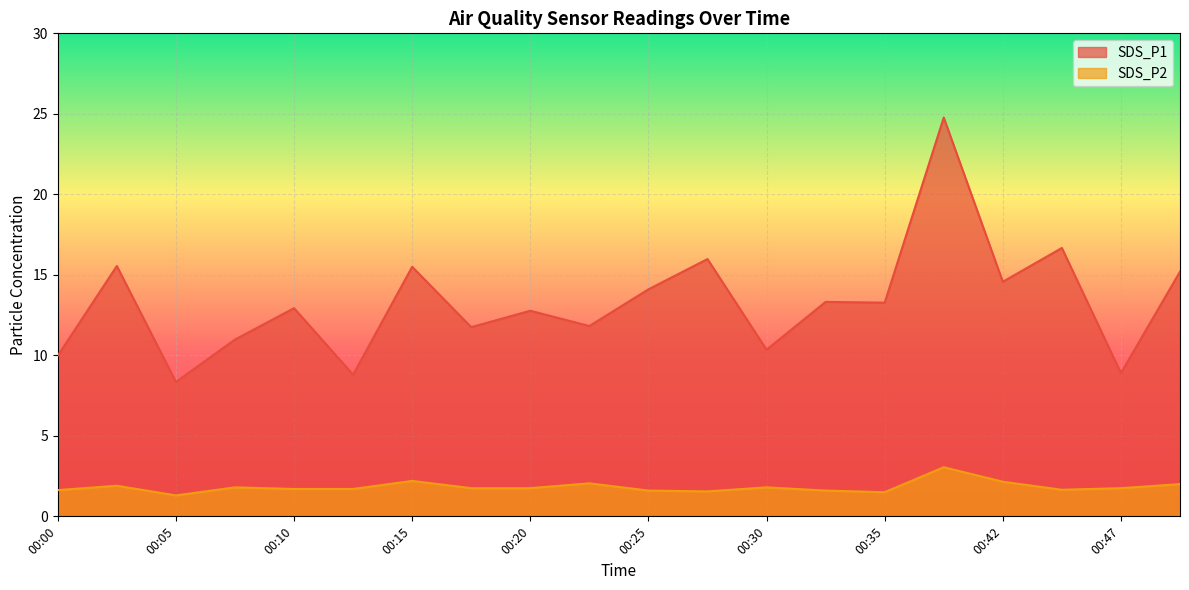

Rank the categories by SDS_P1 value from lowest to highest.

00:05, 00:12, 00:47, 00:00, 00:30, 00:08, 00:17, 00:22, 00:20, 00:10, 00:35, 00:32, 00:25, 00:42, 00:50, 00:15, 00:03, 00:27, 00:45, 00:40